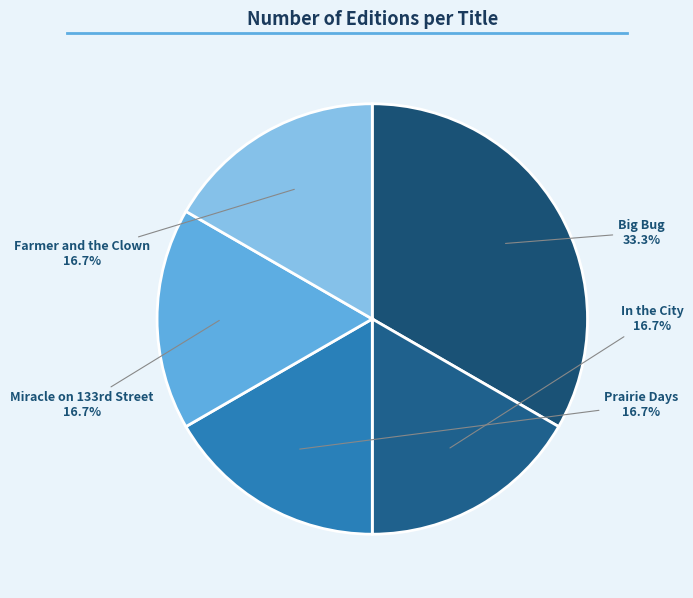

To the nearest percent, what percentage of the pie is In the City?

17%